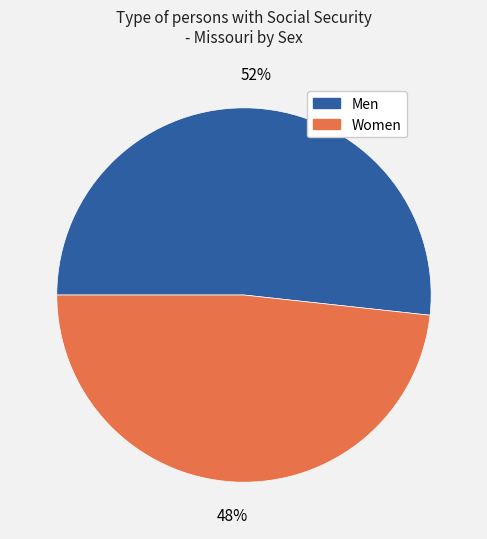

To the nearest percent, what is the combined percentage of Men and Women?

100%